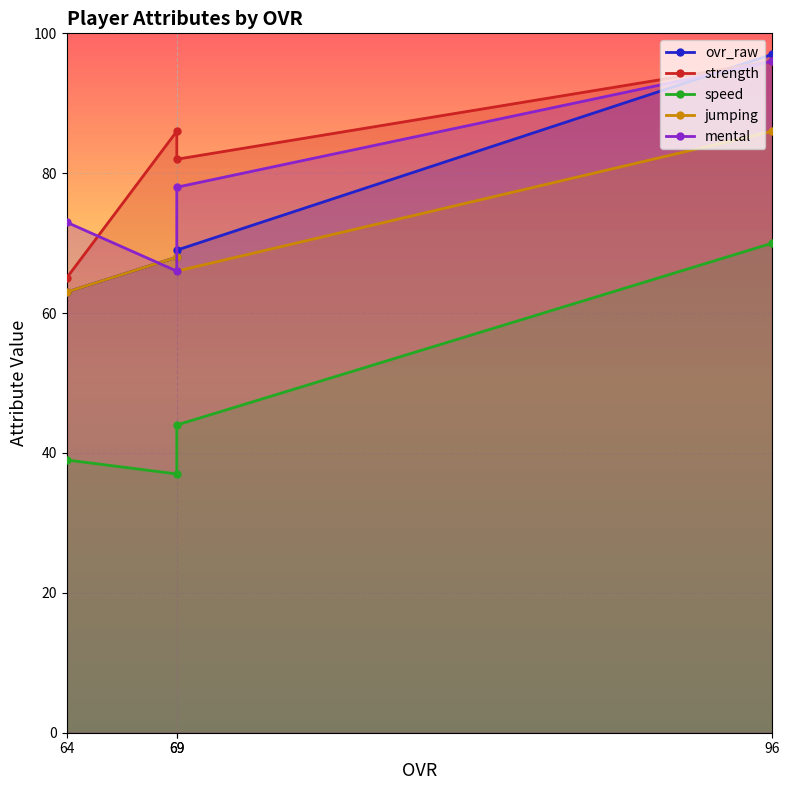

Where is the first local minimum for strength?

69